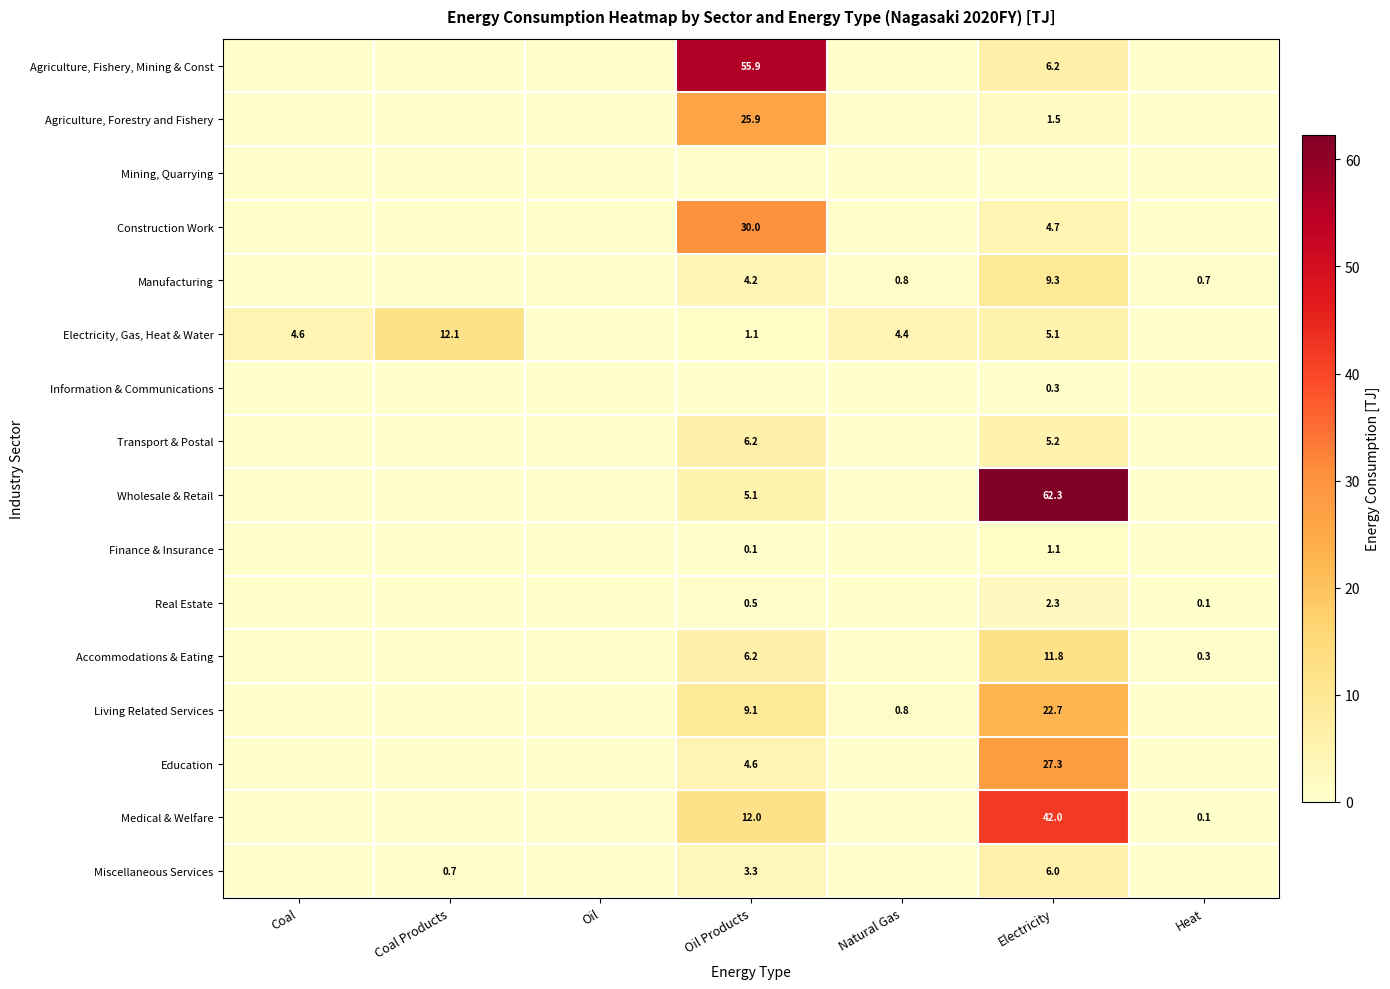

What is the difference between the highest and lowest values at Electricity?

62.3